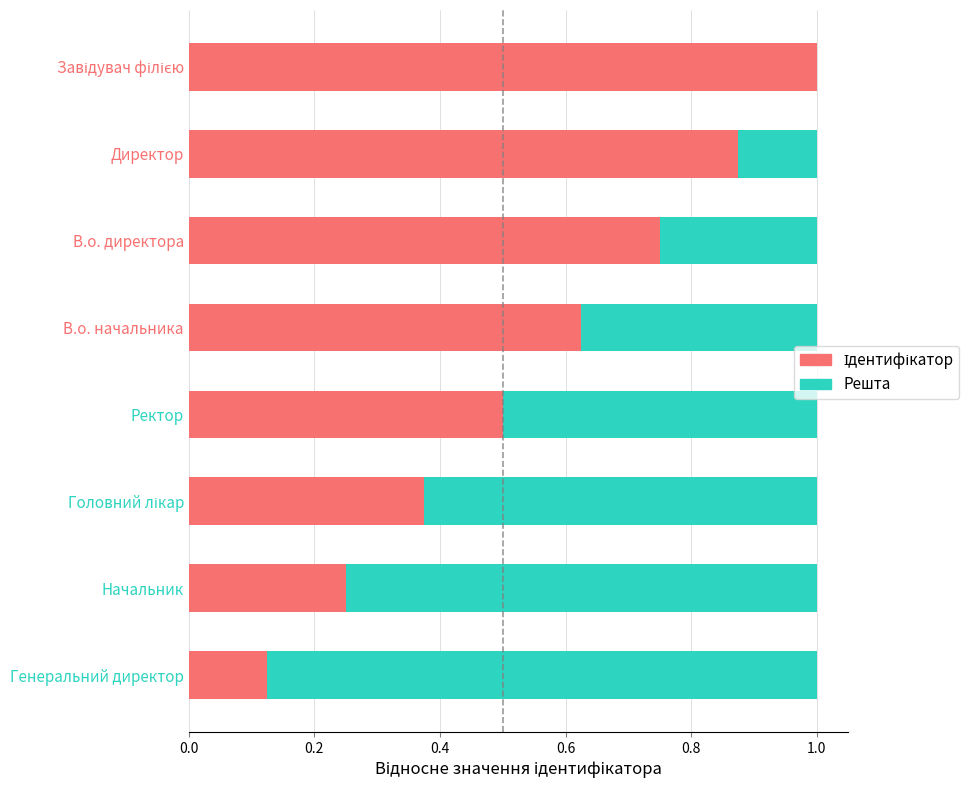

What is the total value across all series at В.о. директора?

1.0